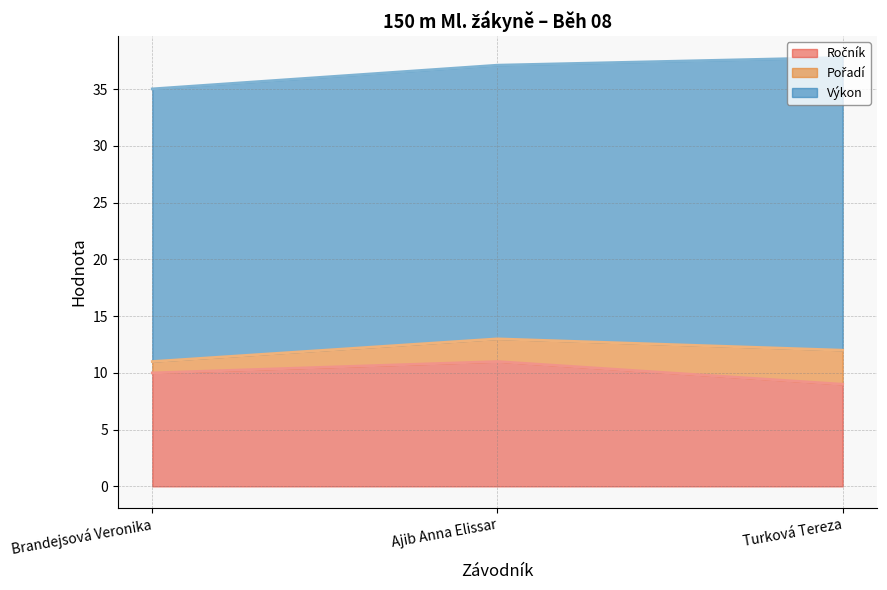

At which label is Pořadí (line) closest to 12?

Turková Tereza